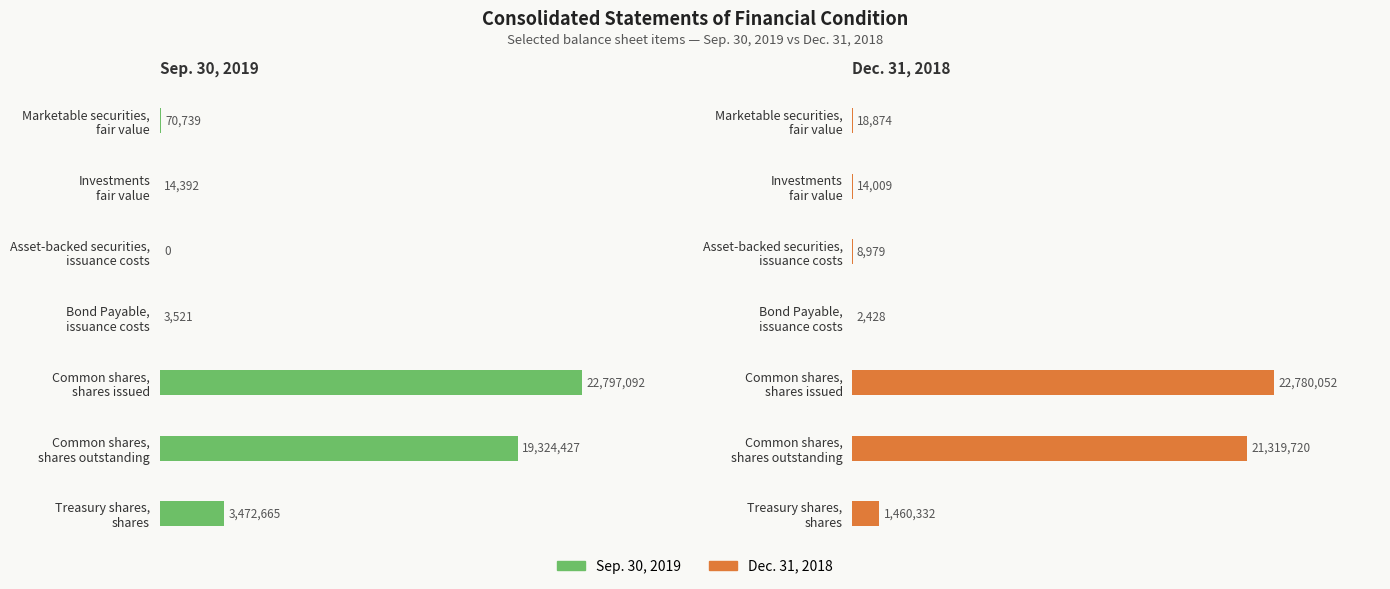

What position from the left is Marketable securities, fair value?

1